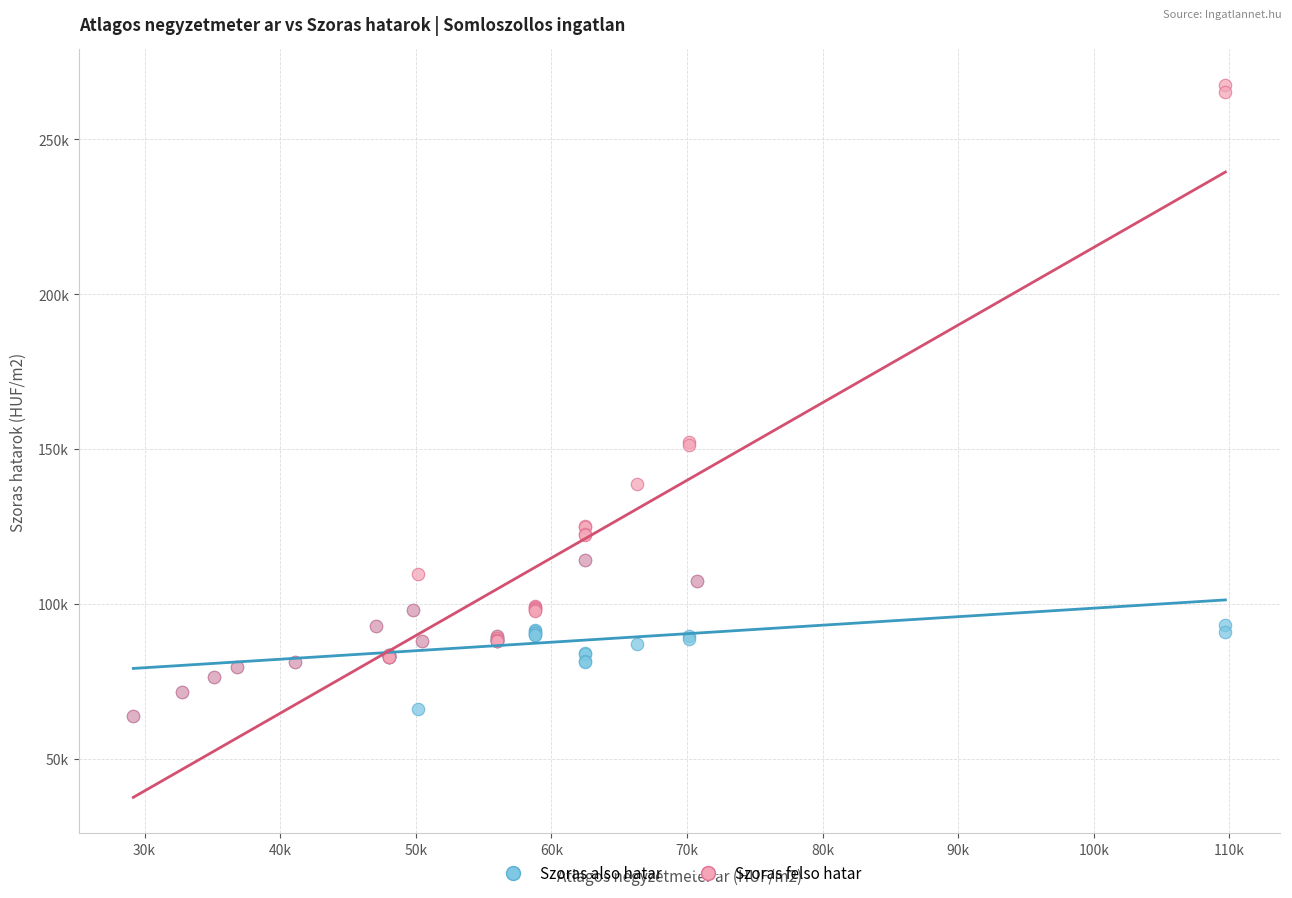

Which series has the largest Y range (max minus min)?

Szoras felso hatar